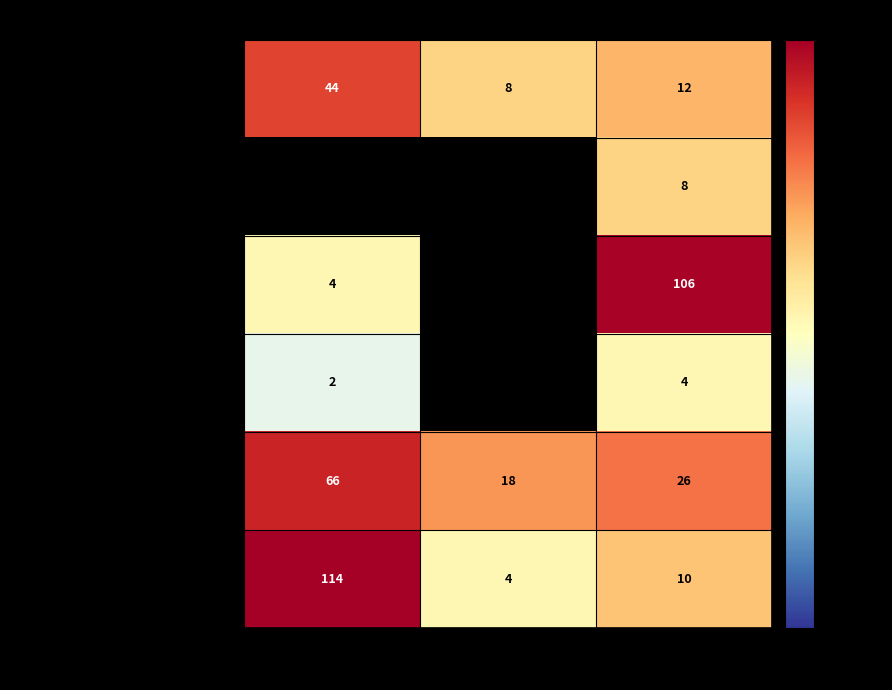

List the series in order of their peak value, highest first.

Anti-LGBTI hate crime, Anti-Semitic hate crime, Hate crime against Christians, Racist and xenophobic hate crime, Anti-Roma hate crime, Anti-Muslim hate crime